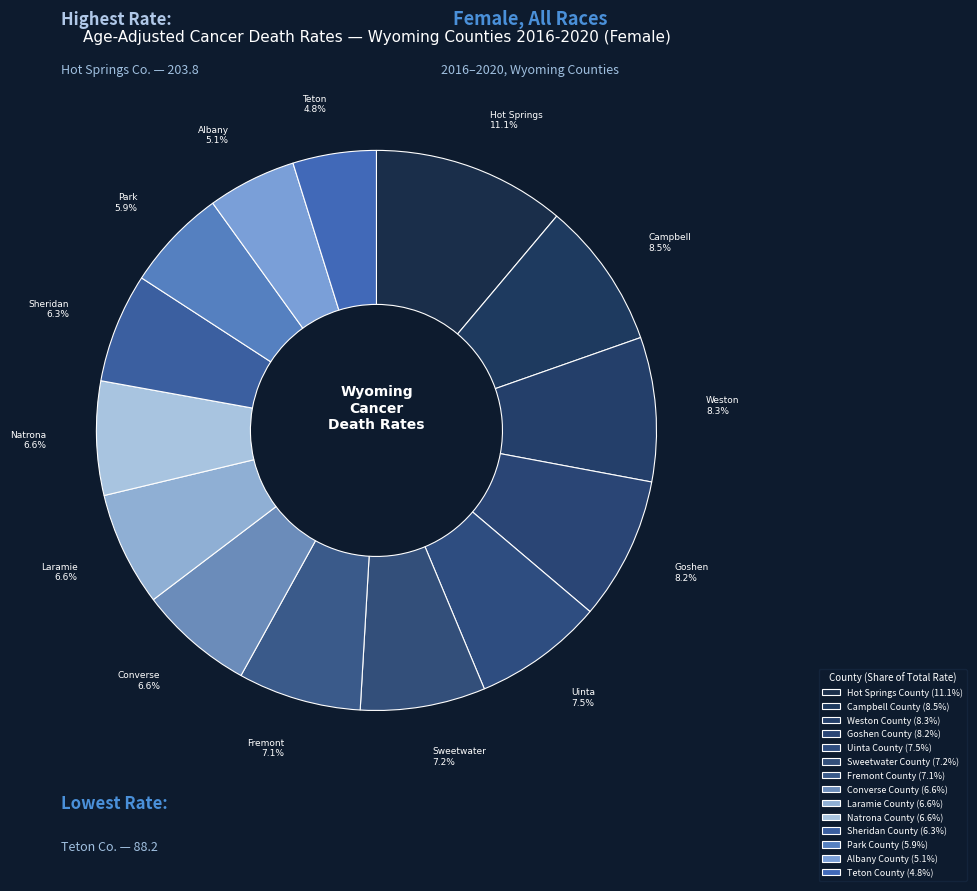

Which has a higher value, Sweetwater County or Weston County?

Weston County